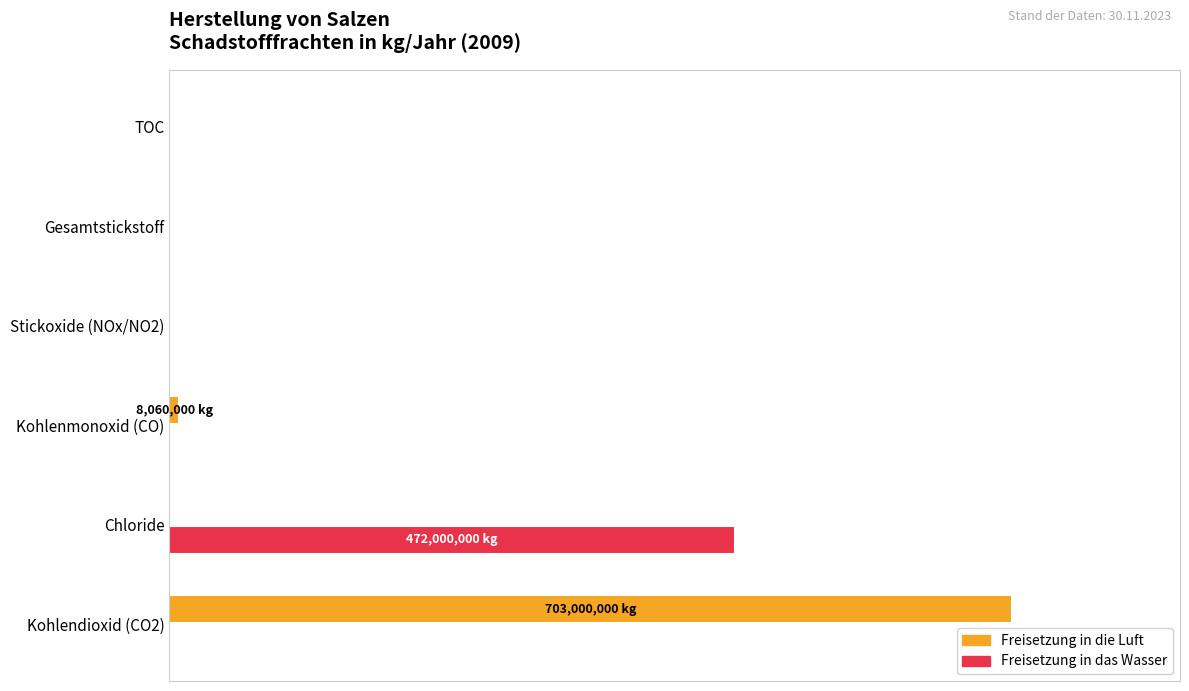

What are all the series names shown in the legend?

Freisetzung in die Luft, Freisetzung in das Wasser